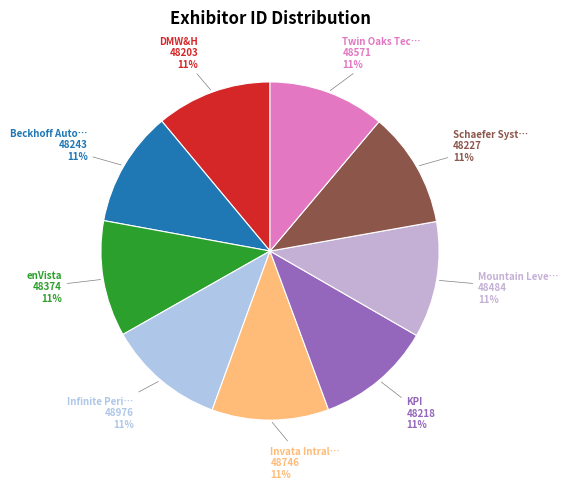

To the nearest percent, what portion does Beckhoff Automation represent?

11%